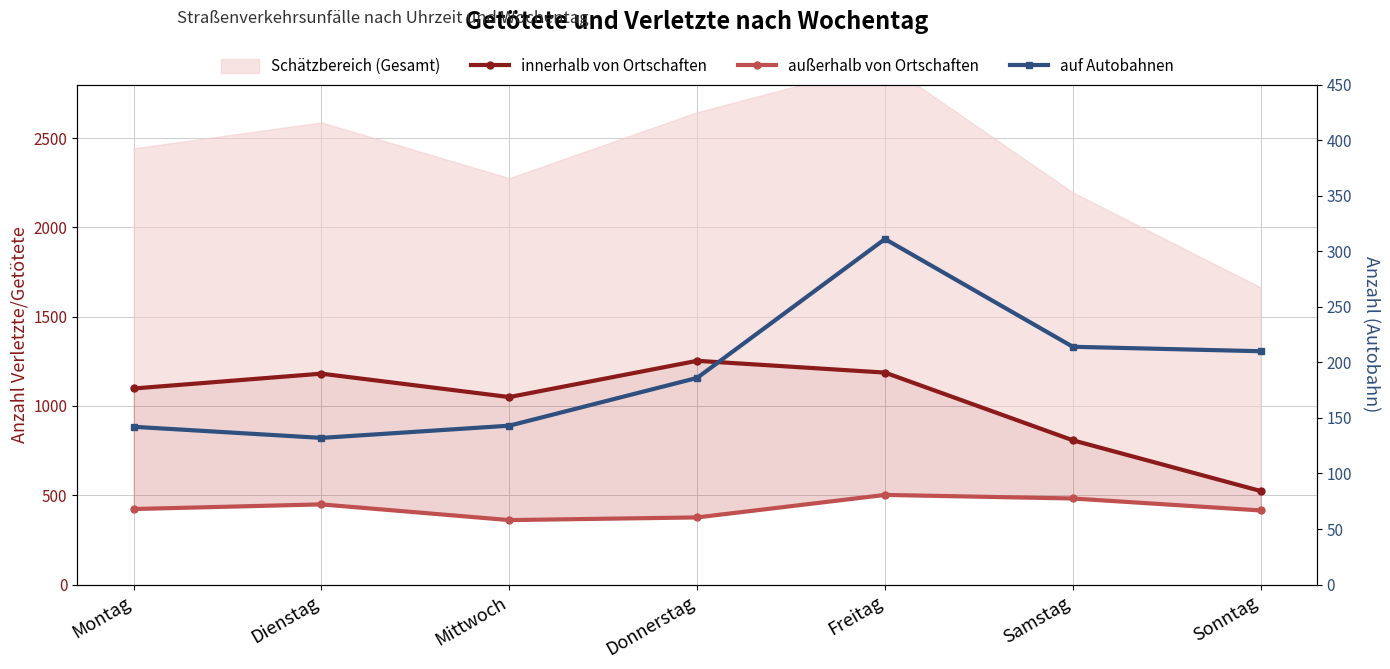

What is the value of the außerhalb von Ortschaften point at the 5th from the left?

502